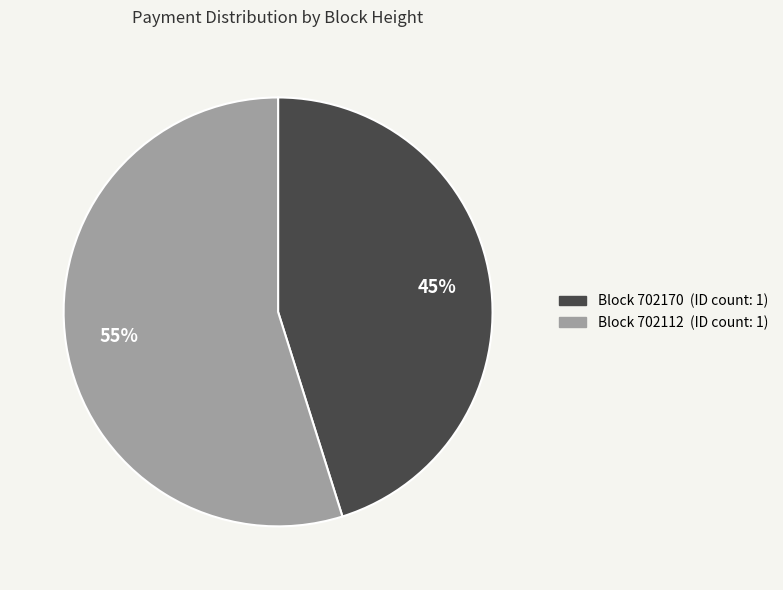

To the nearest percent, what is the difference between the largest and smallest slice percentages?

10%